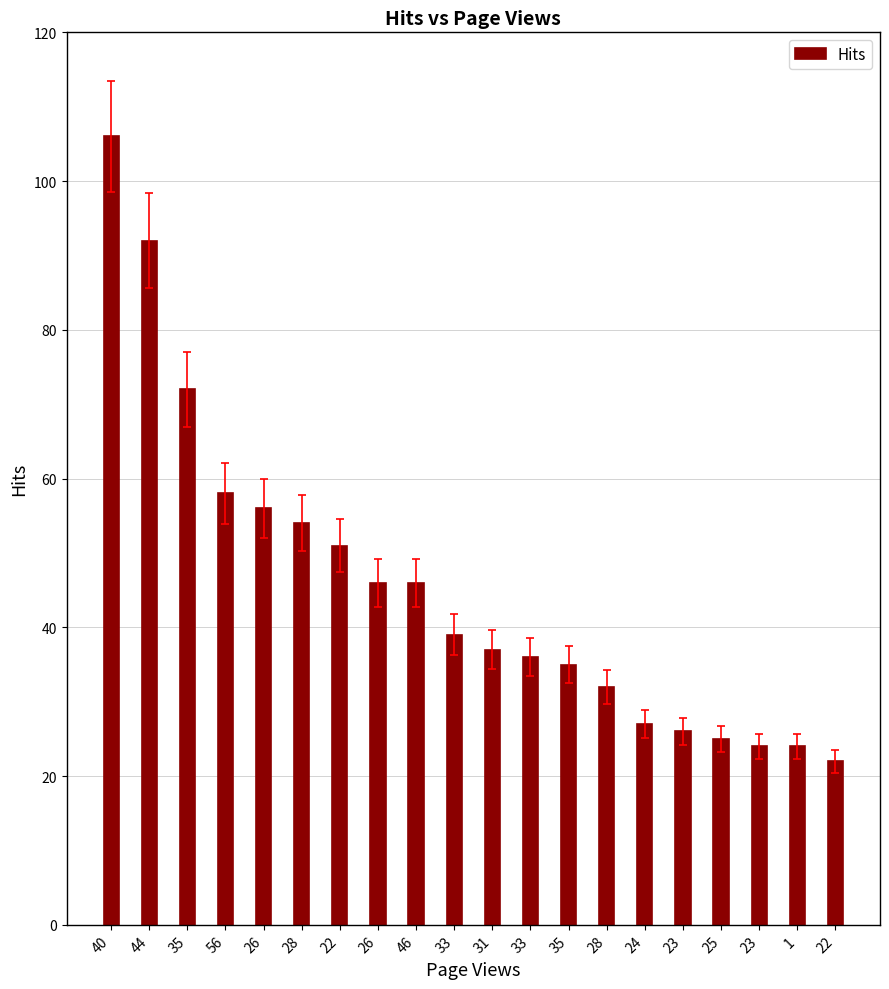

Count the number of data series in this chart.

1